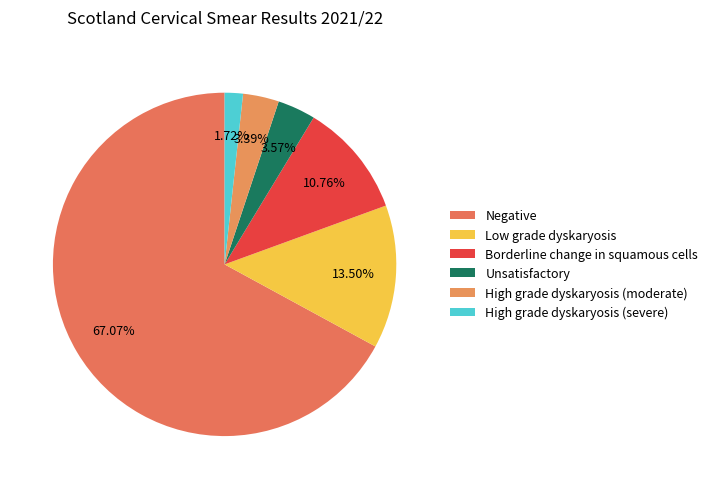

Rank the categories by value from highest to lowest.

Negative, Low grade dyskaryosis, Borderline change in squamous cells, Unsatisfactory, High grade dyskaryosis (moderate), High grade dyskaryosis (severe)